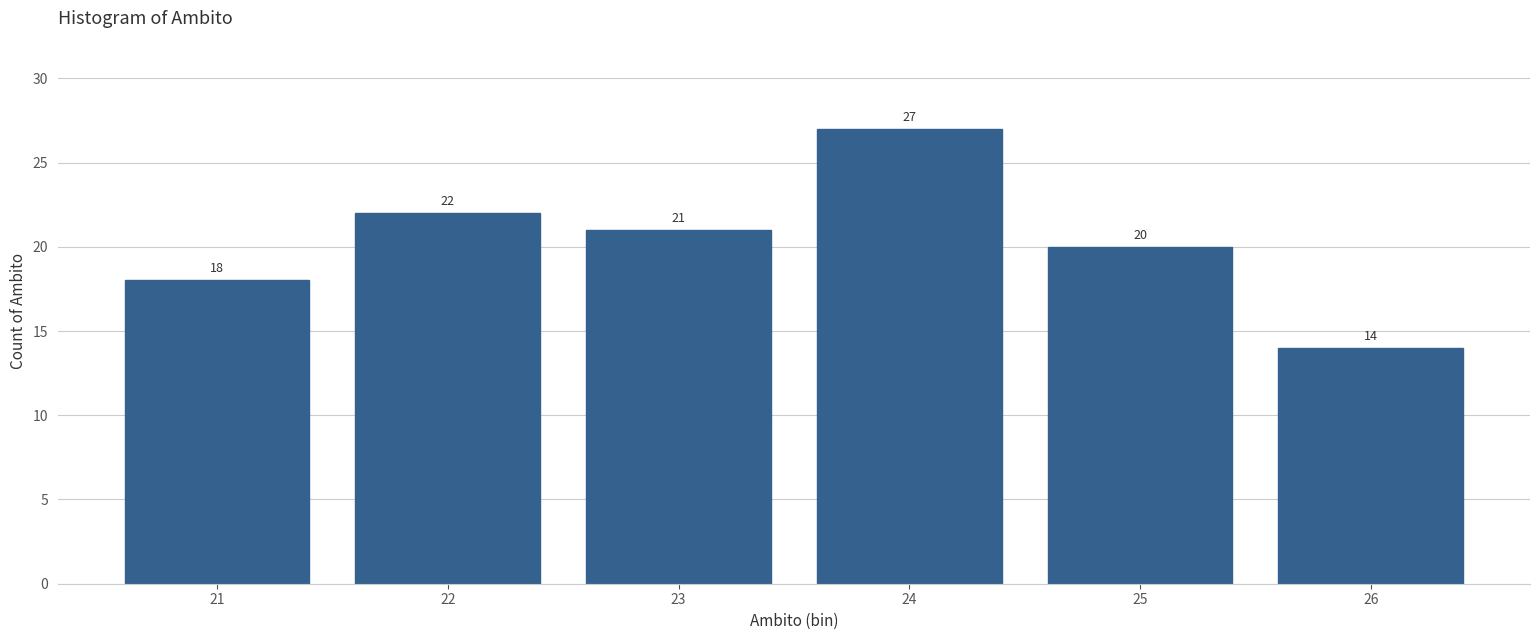

Reading left to right, list all the values displayed in this chart.

21=18	22=22	23=21	24=27	25=20	26=14